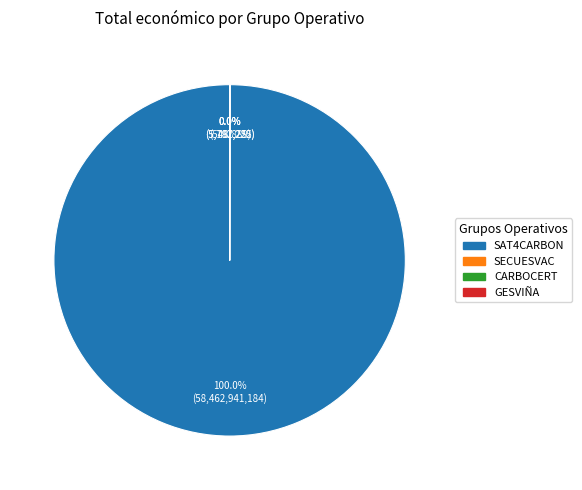

Is there any slice that represents more than half of the pie?

Yes